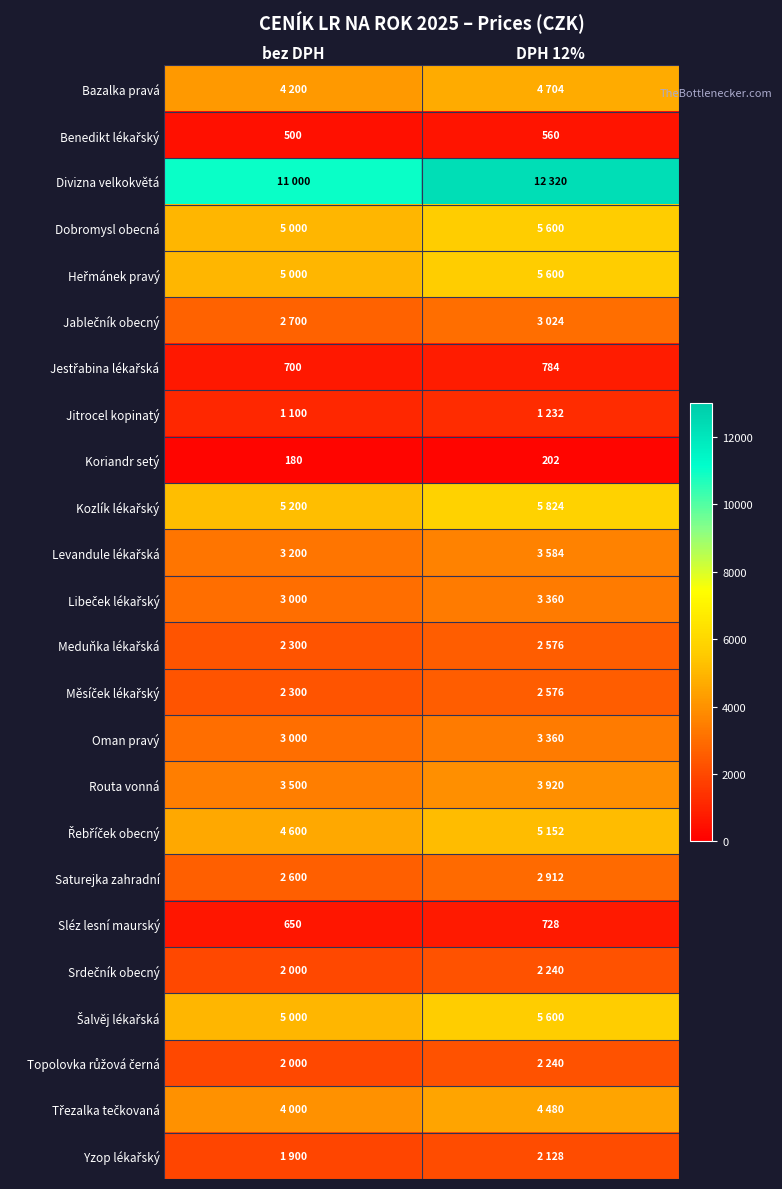

True or false: Oman pravý has a value of 2040.0 at DPH 12%.

False